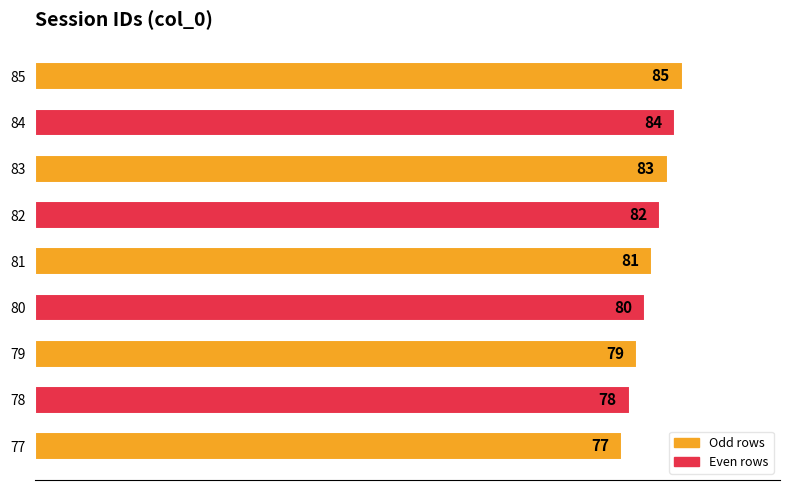

Are the bars grouped side by side (vs. stacked)?

No